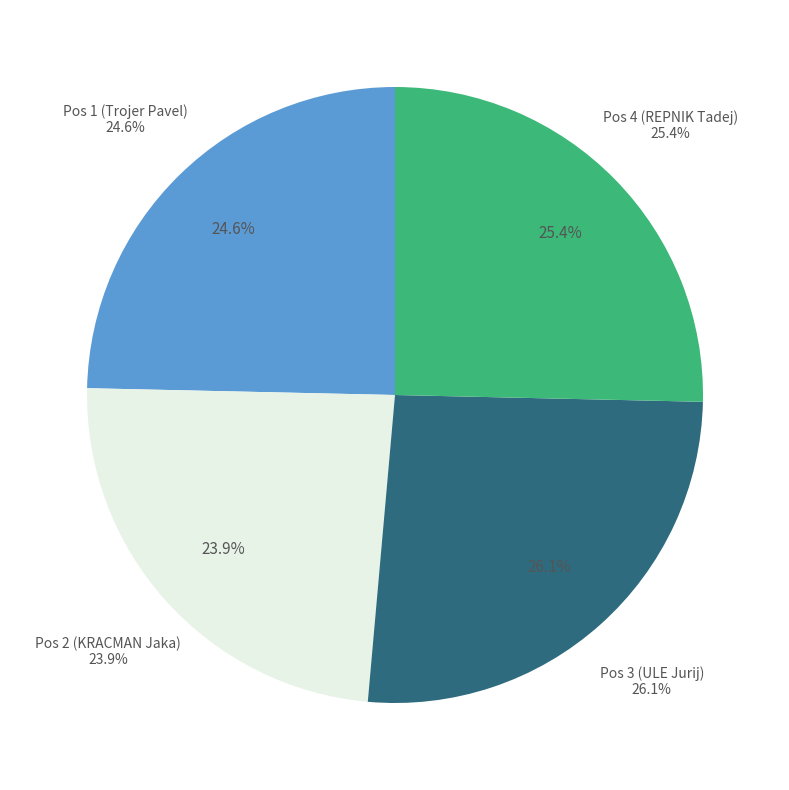

The Pos 2 (KRACMAN Jaka) slice represents 24% of the pie. True or false?

True